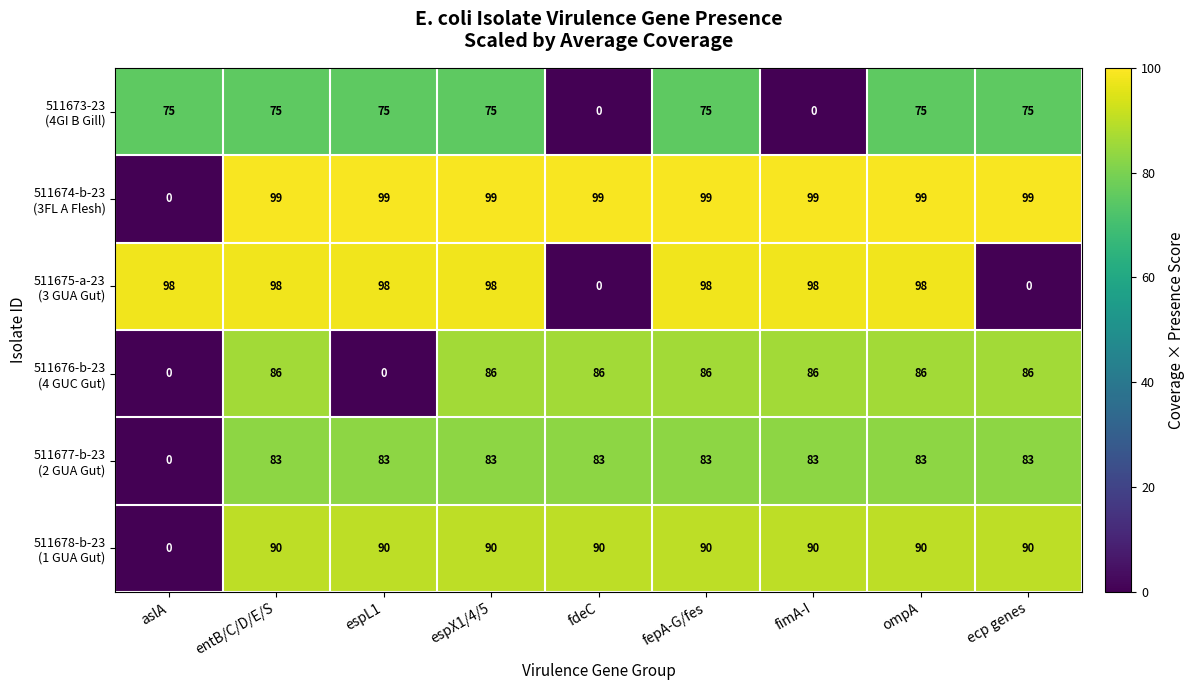

What is the maximum value shown in the chart?

99